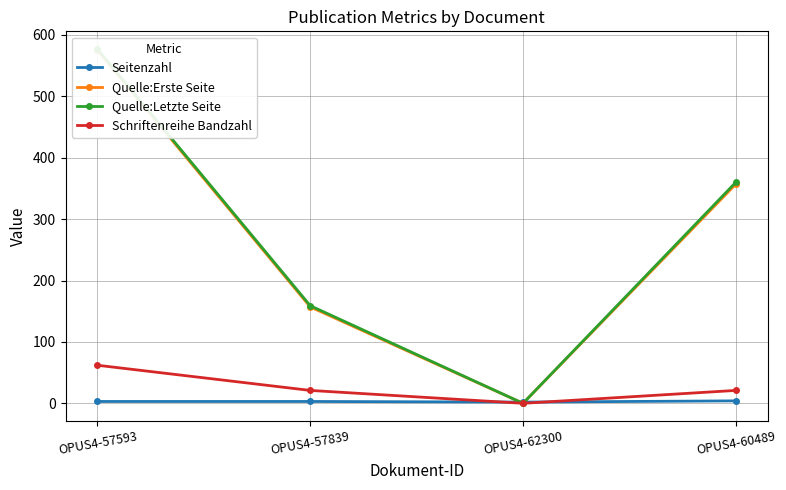

How many data points does each series have?

4